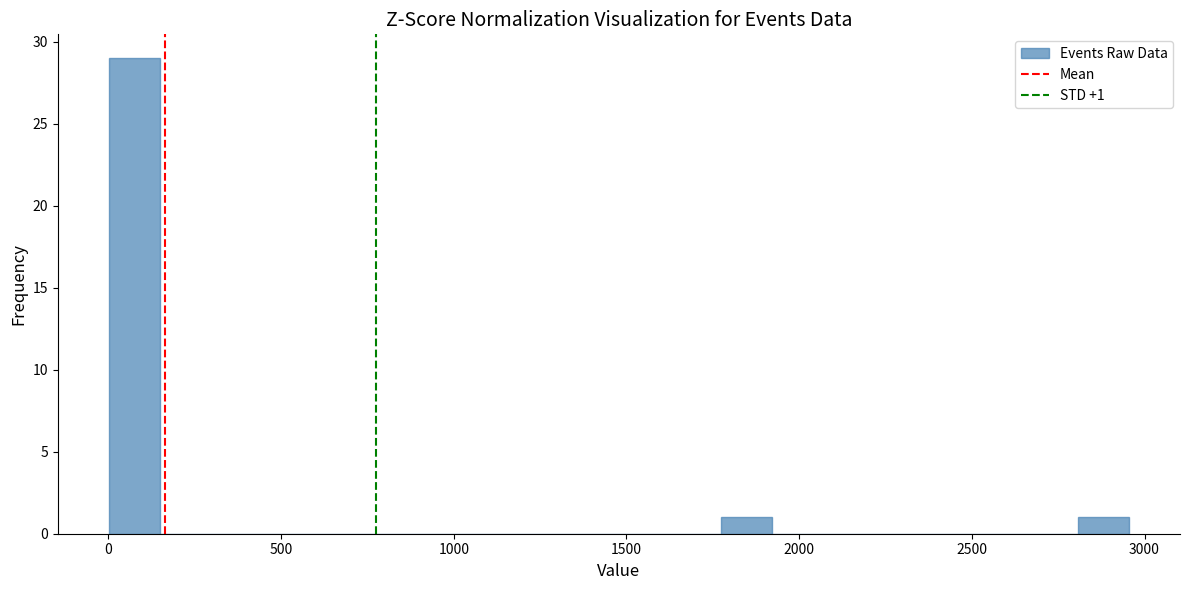

Read against the x-axis, roughly where is the centre of the tallest bar?

50